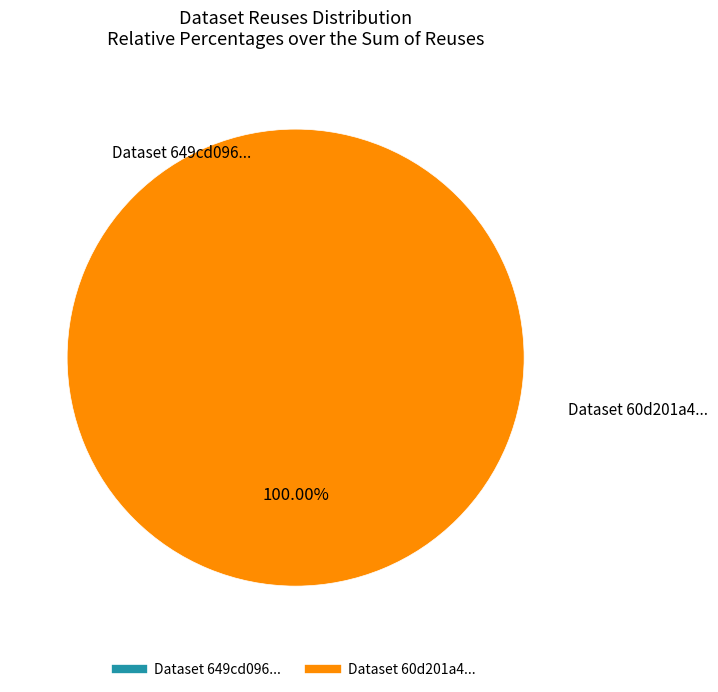

Which slice is the smallest?

649cd096078190ea942176f1